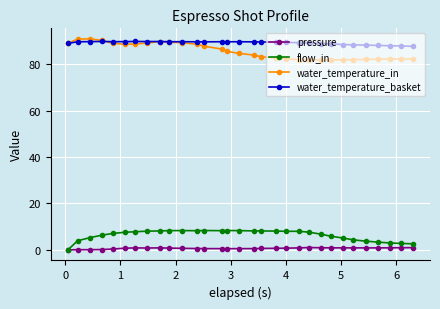

True or false: water_temperature_basket has more than 0 points higher than both neighbors.

True